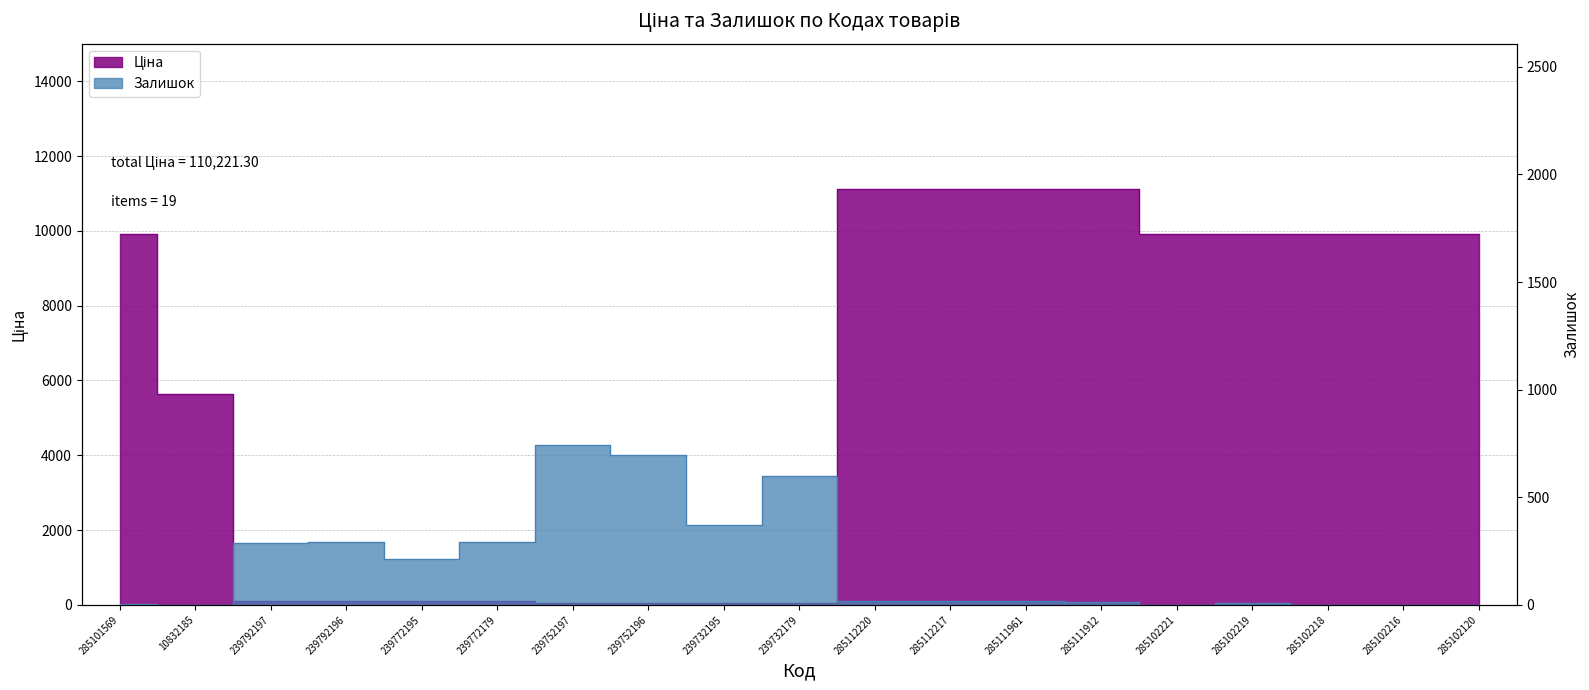

What position from the left is 239732195?

9